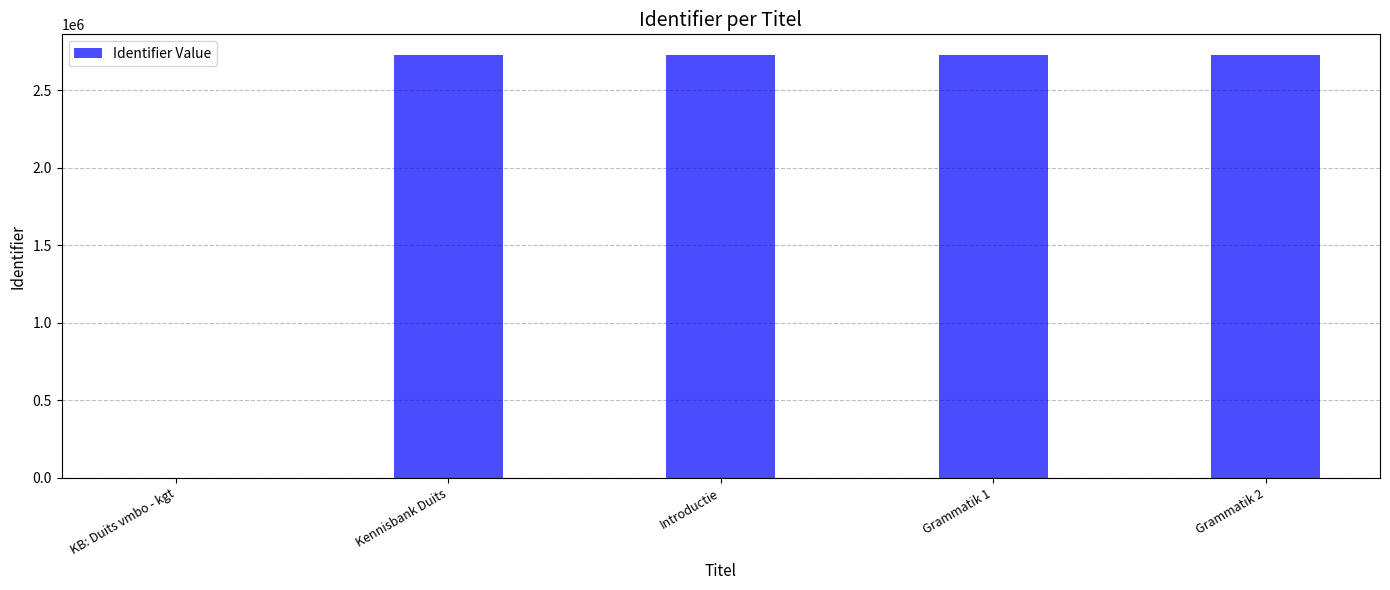

How many values are above zero?

4